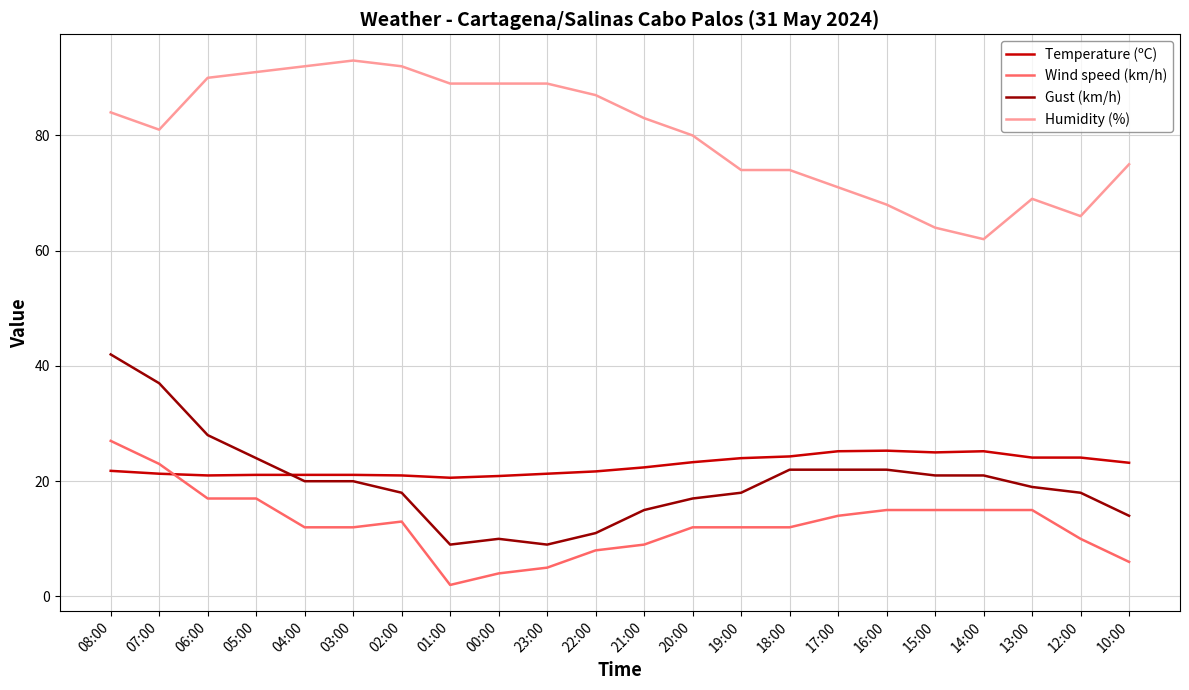

What is the difference between the maximum and minimum values in the Gust (km/h) series?

33.0